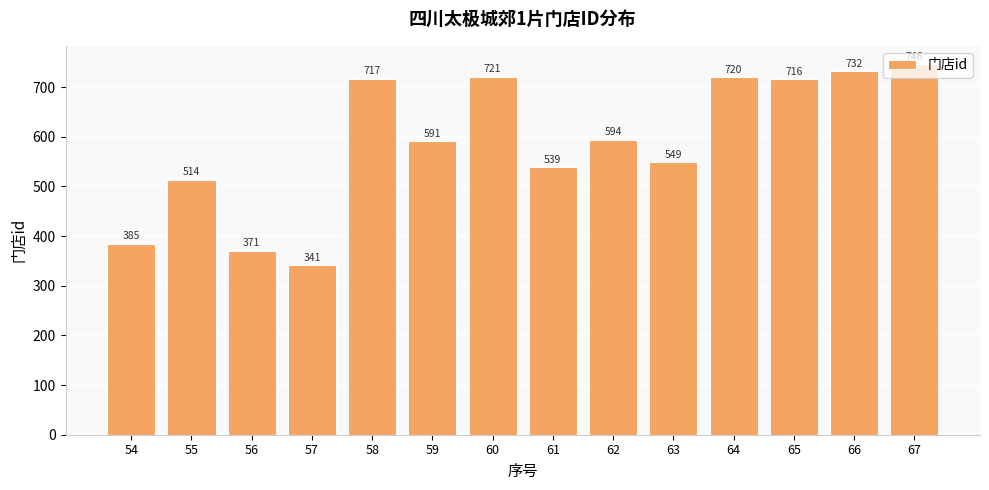

What is the greatest value displayed?

746